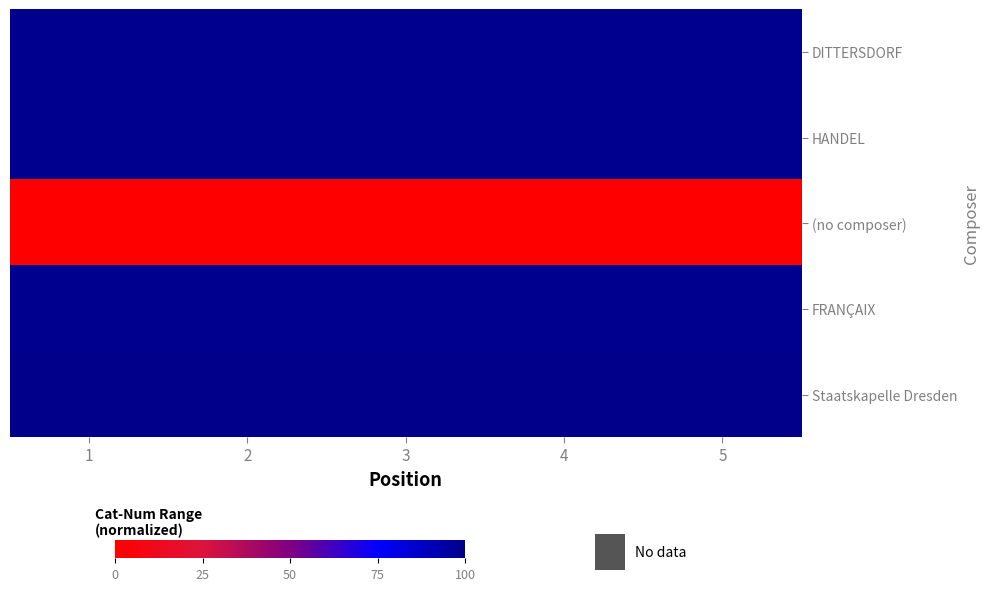

At how many categories does at least one series exceed 56?

5